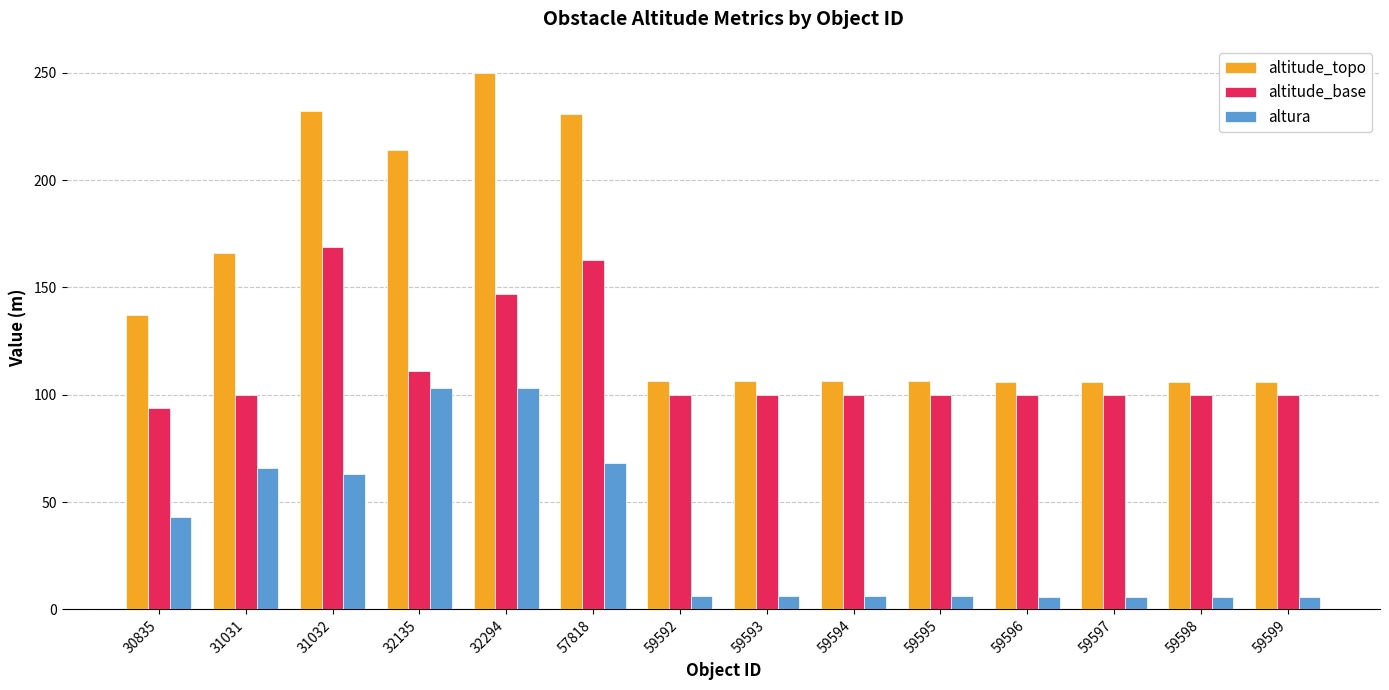

What are all the series names shown in the legend?

altitude_topo, altitude_base, altura